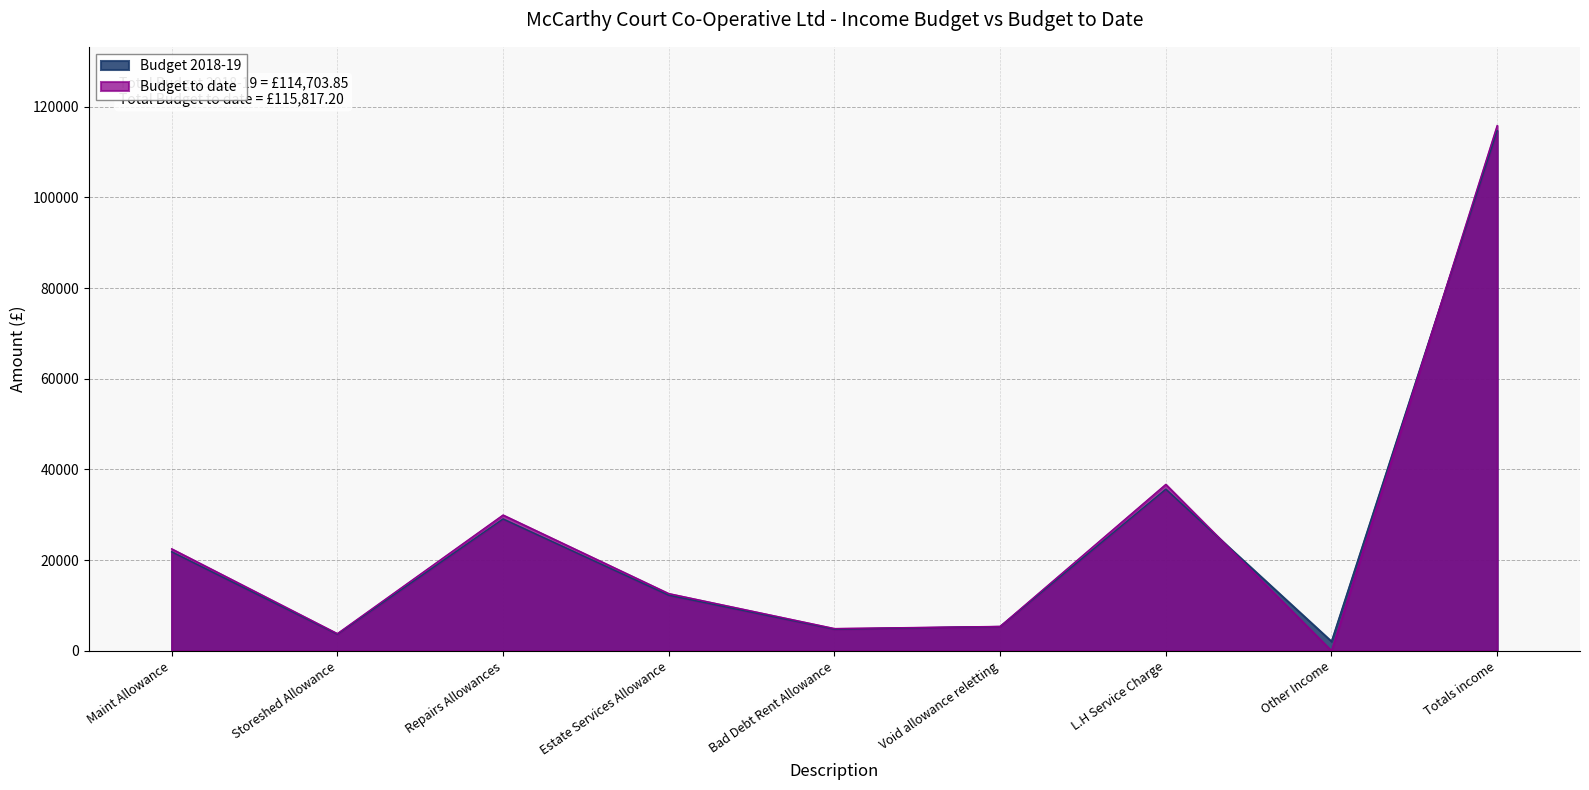

How many lines are shown in the chart?

2